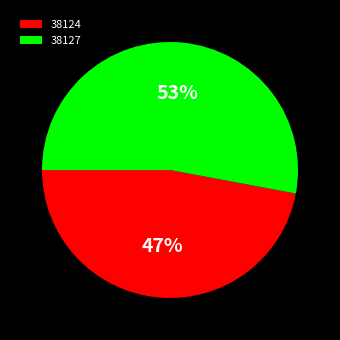

True or false: 38124 accounts for 47% of the total.

True